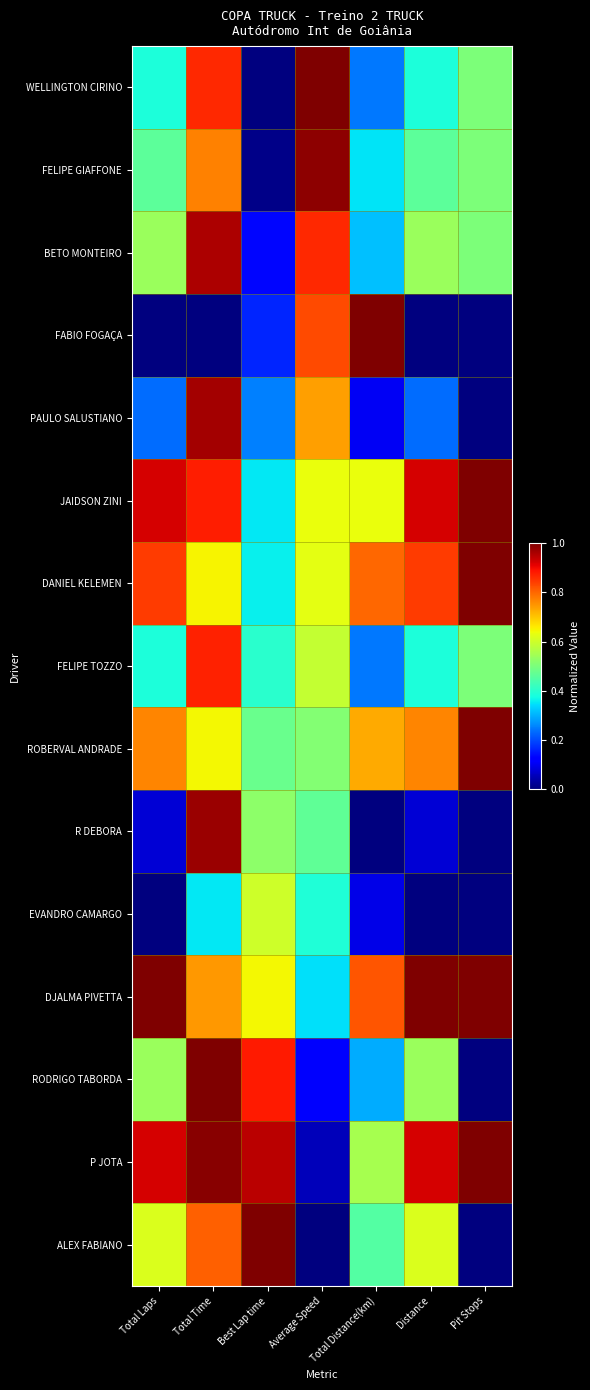

Which category has the lowest value across all series?

Best Lap time